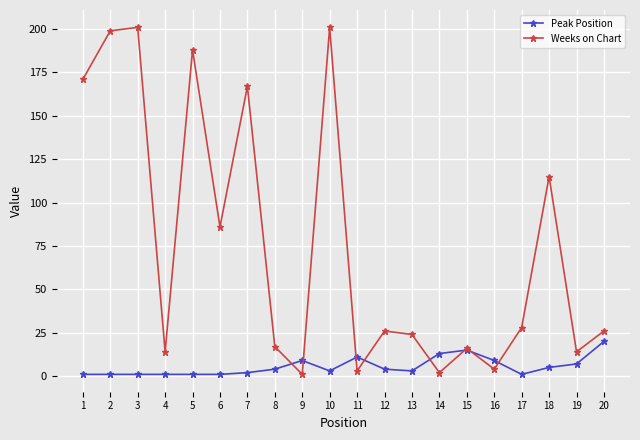

List the series in order of their overall mean, highest first.

Weeks on Chart, Peak Position